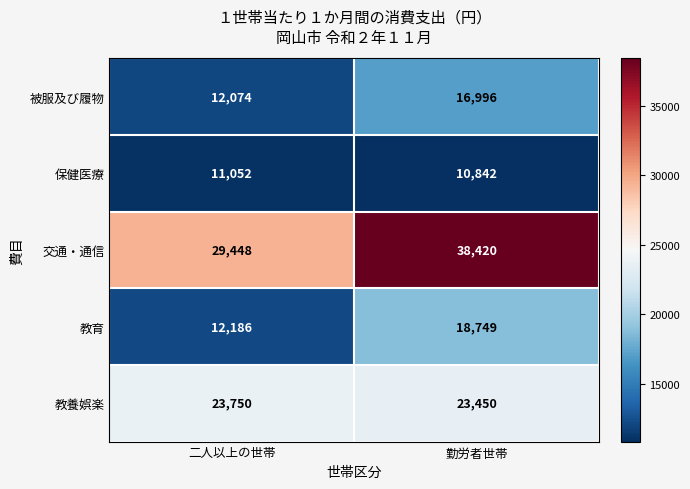

Which category has the highest value across all series?

勤労者世帯